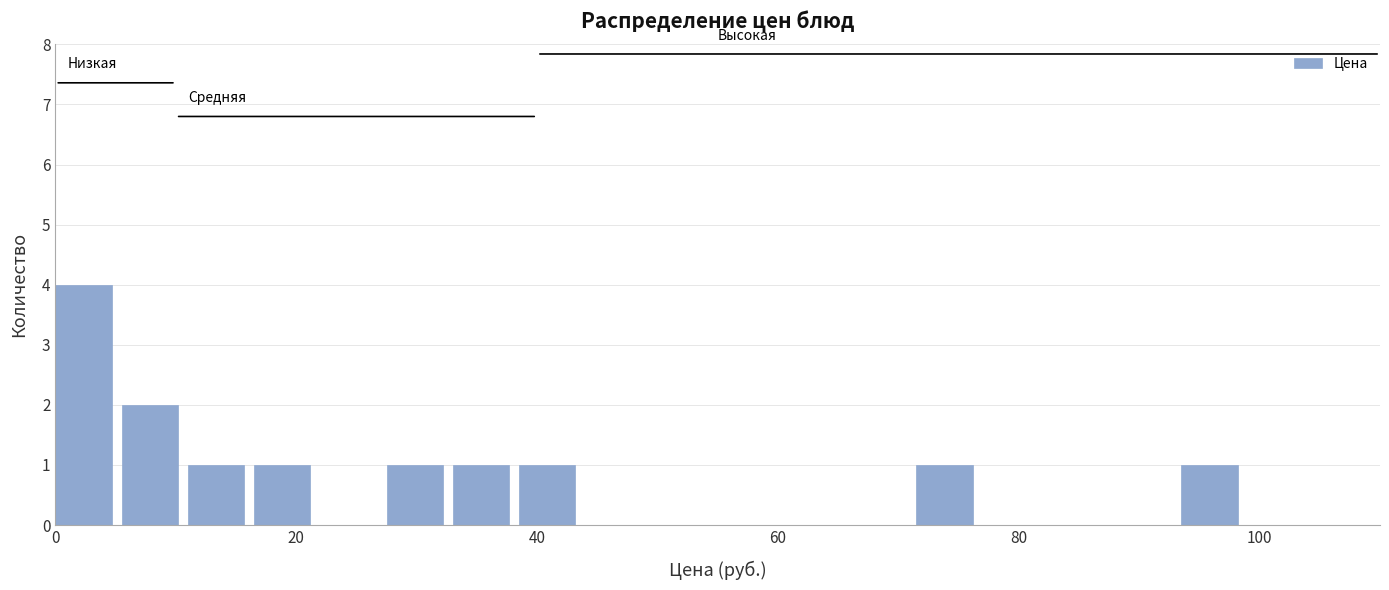

Around what value on the x-axis is the tallest bar? Give the approximate position of its centre, as read against the axis.

2